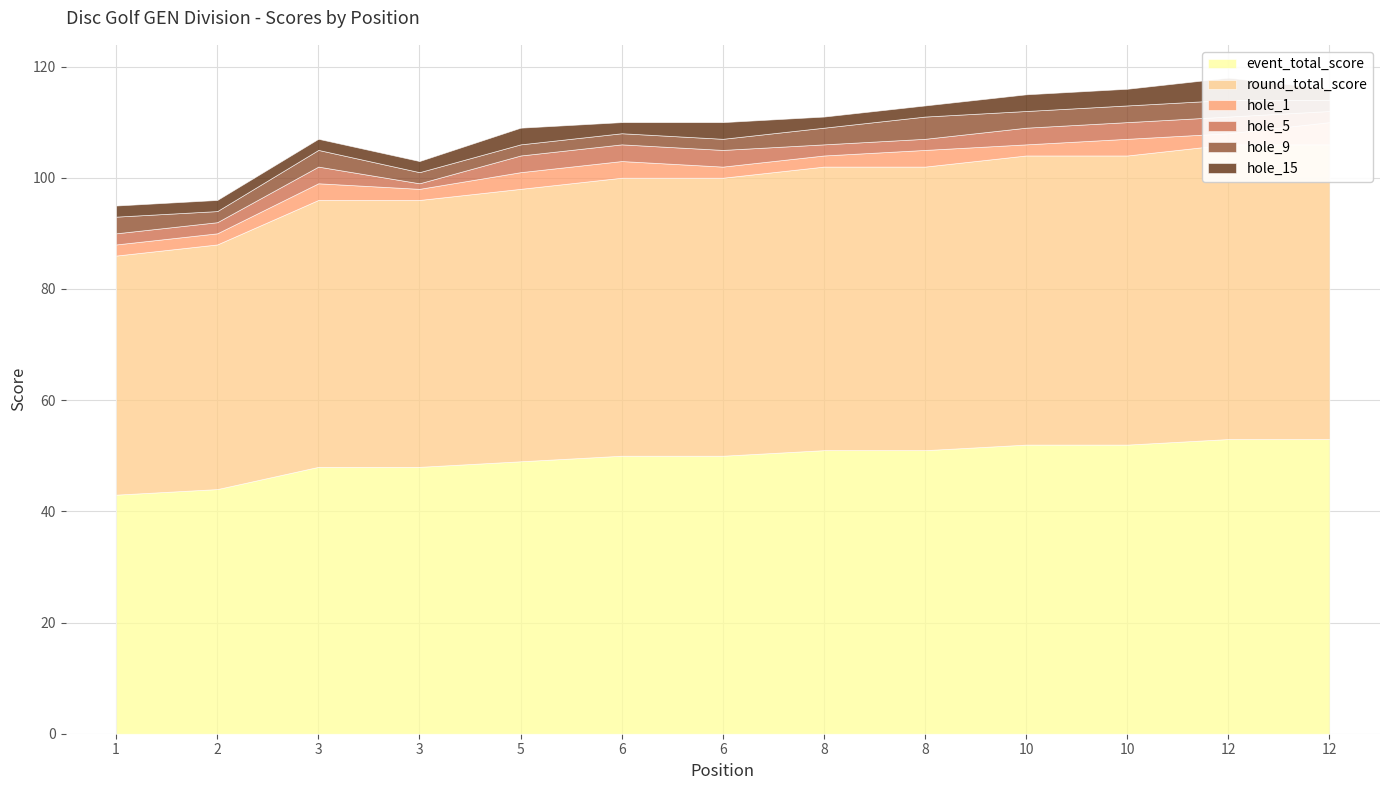

The value of hole_5 at 12 is 3. True or false?

False